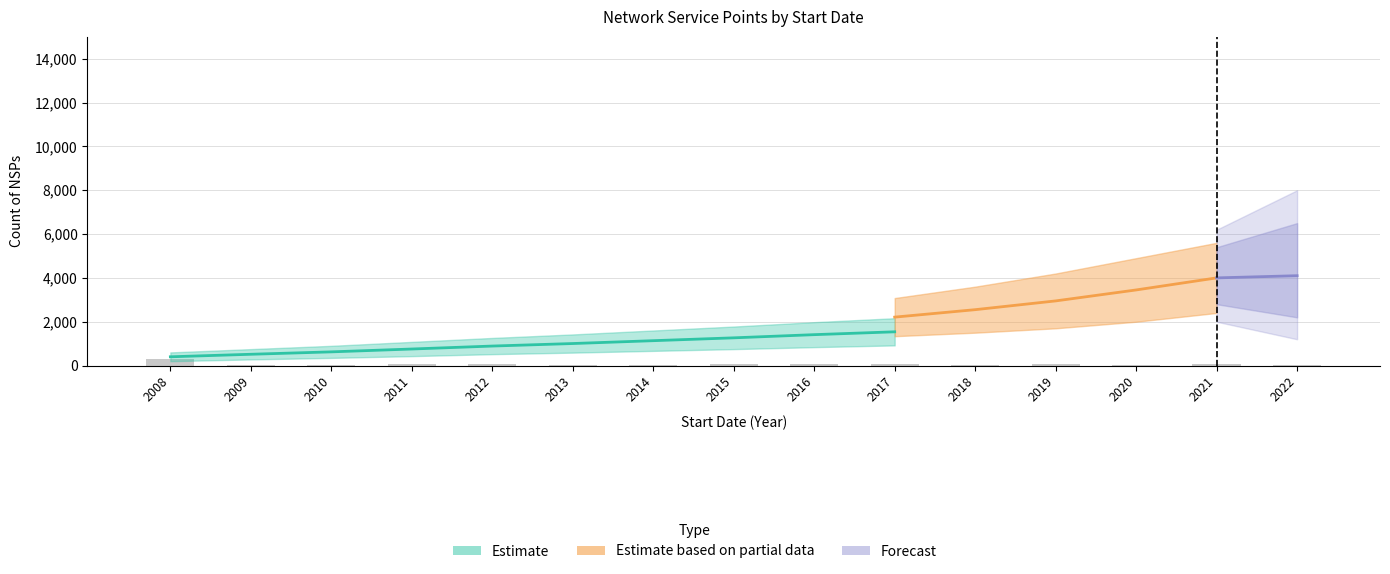

Rank the categories by value from highest to lowest.

2008, 2012, 2016, 2015, 2011, 2019, 2021, 2017, 2020, 2009, 2018, 2013, 2014, 2010, 2022